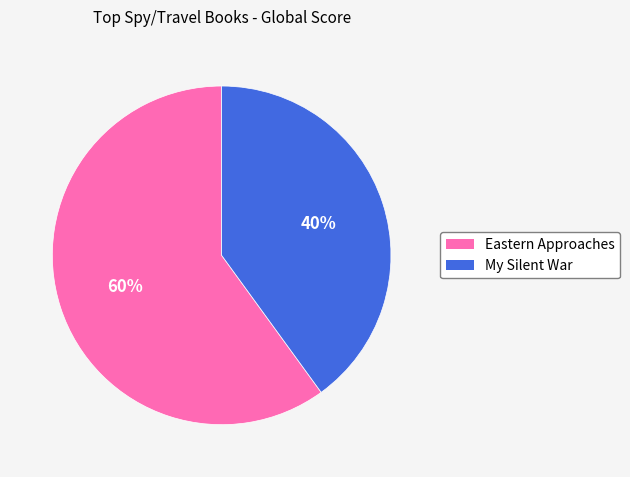

Approximately how many times larger is the value at Eastern Approaches compared to My Silent War?

1.5